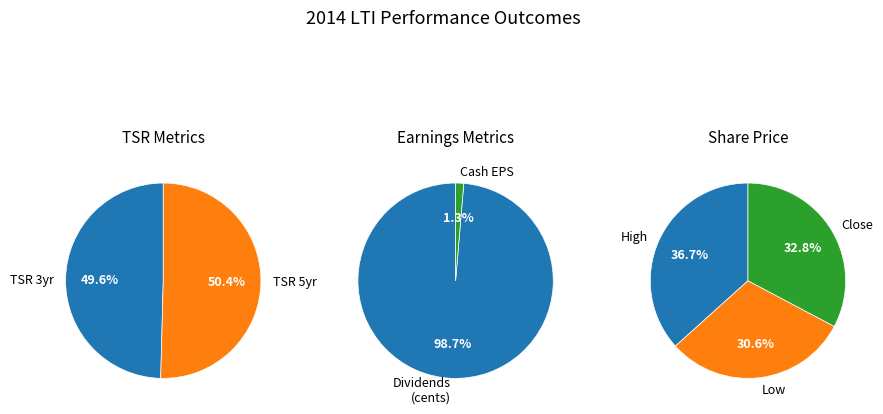

Combined, do TSR three years and Share price close account for over 50%?

No